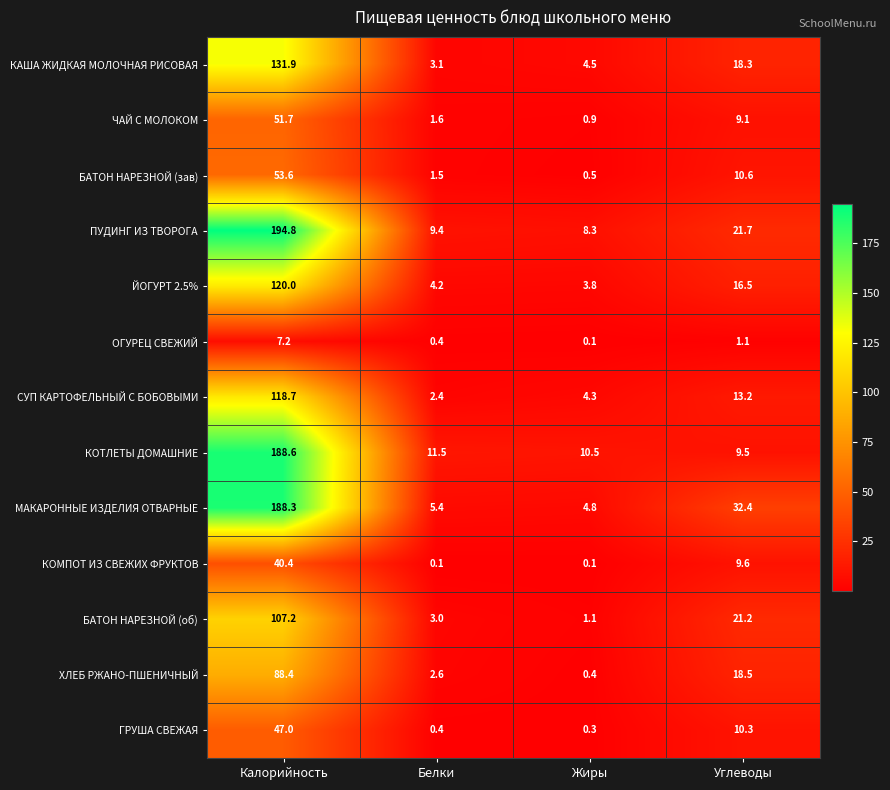

How many series are shown in this chart?

13